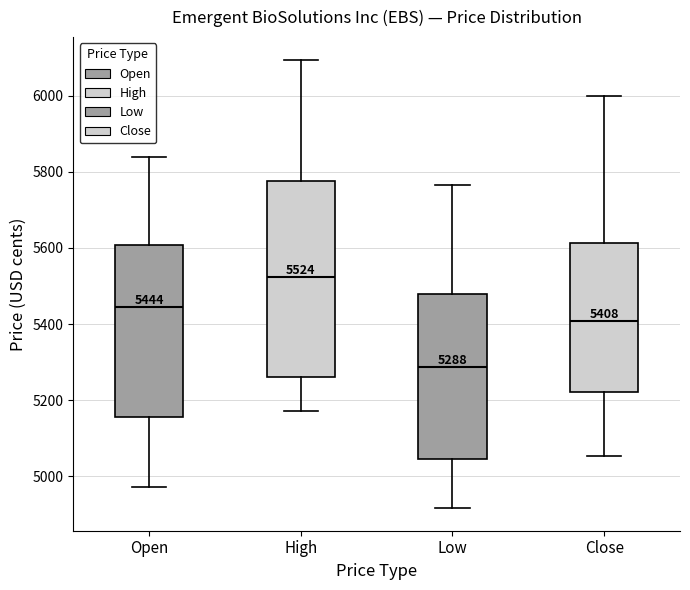

Which box is the tallest, from its lower edge to its upper edge?

High